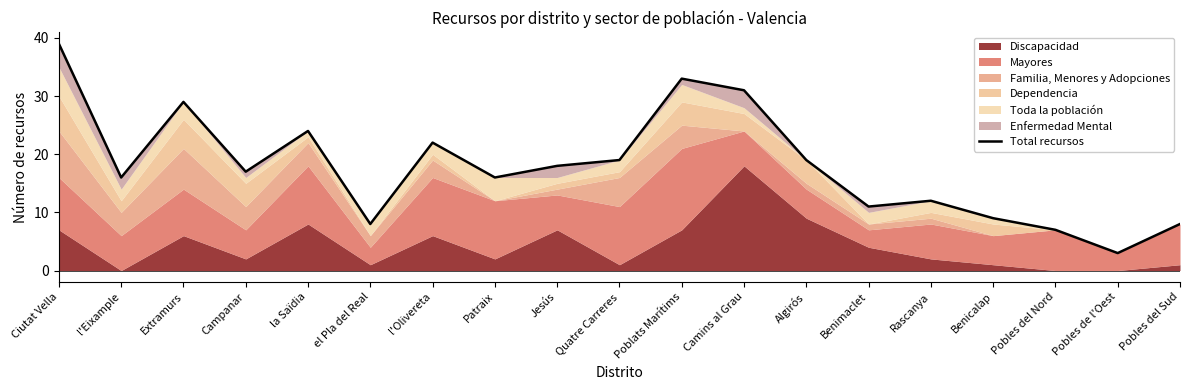

Reading right to left, transcribe all the data shown in this chart.

8	3	7	9	12	11	19	31	33	19	18	16	22	8	24	17	29	16	39